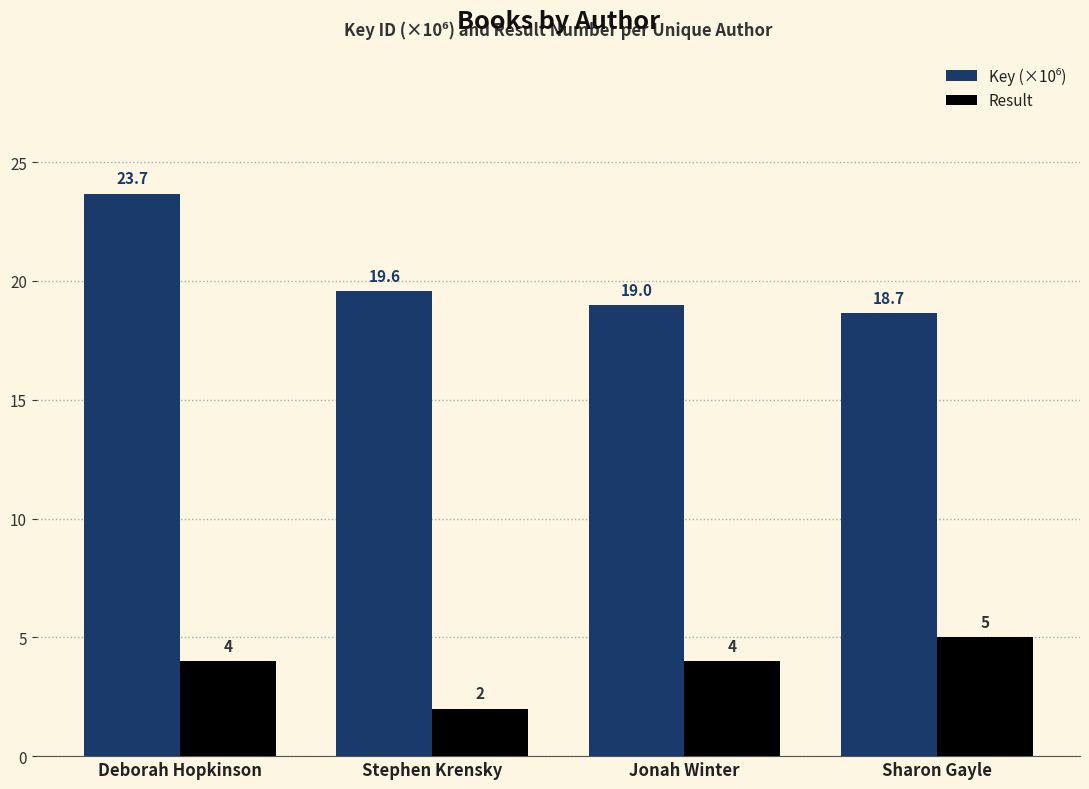

What value does the Result series have at Stephen Krensky?

2.0